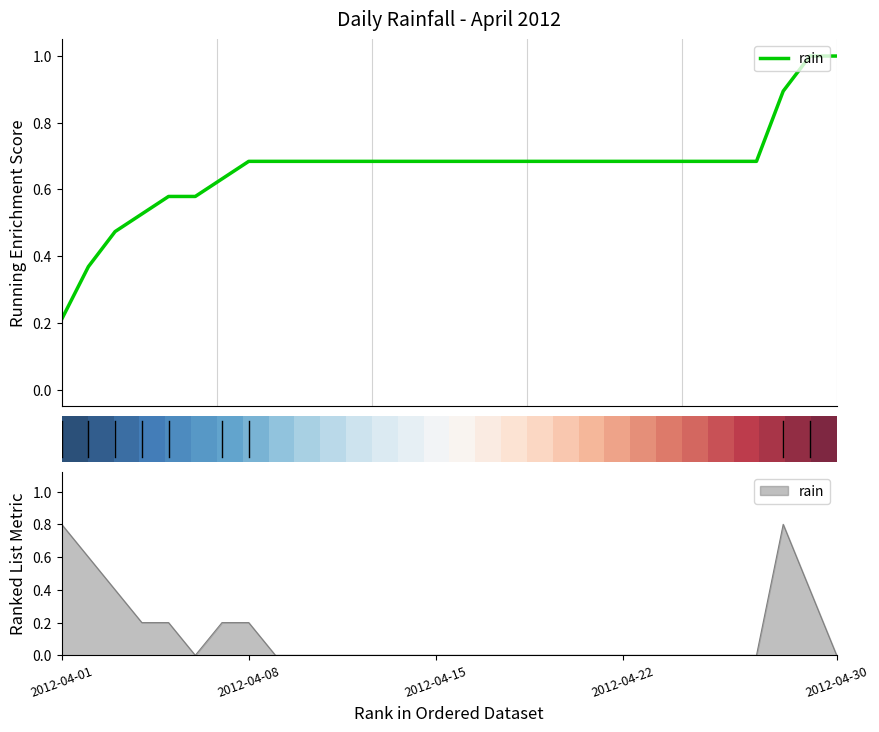

How many data points does each series have?

30